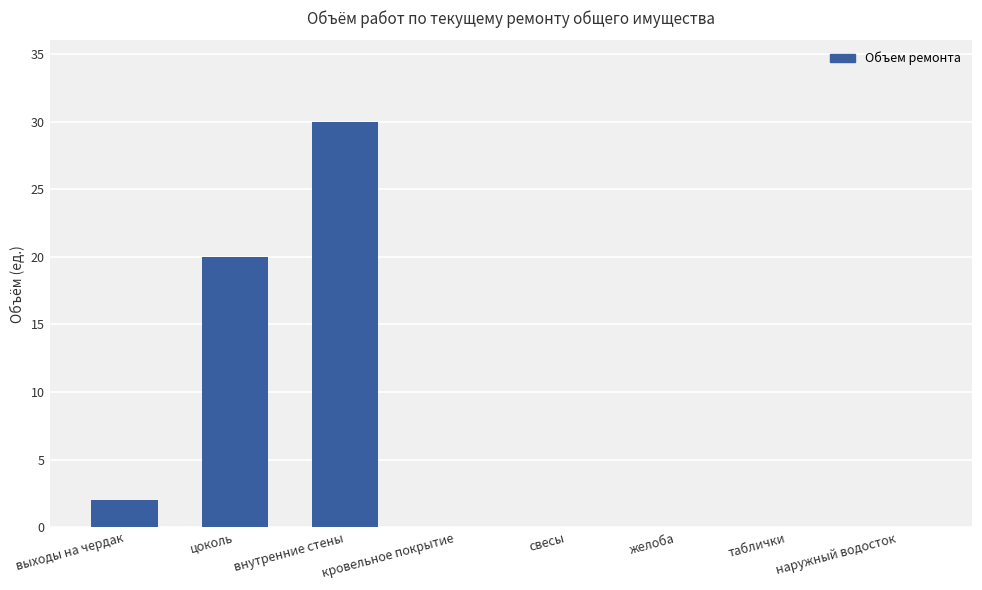

The chart shows a value of 45 at внутренние стены. True or false?

False